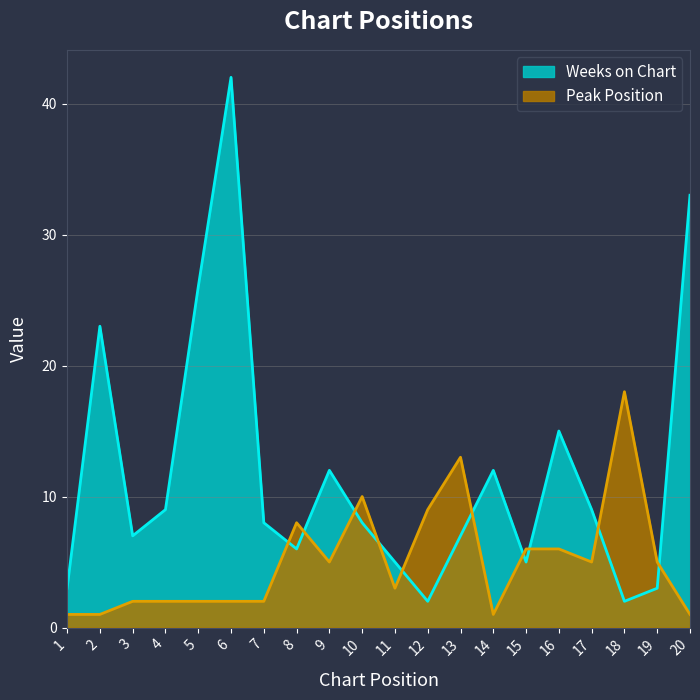

List the series in order of their peak value, lowest first.

Peak Position, Weeks on Chart